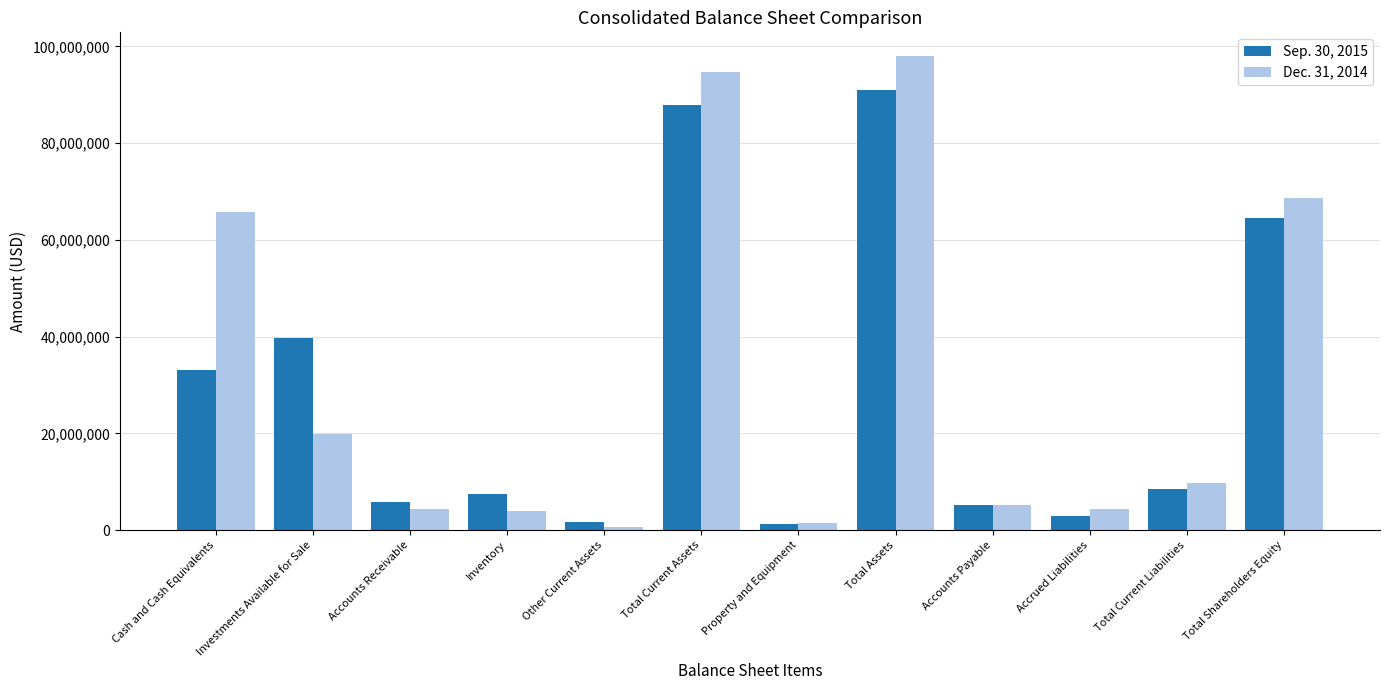

What is the label of the 5th bar from the left?

Other Current Assets